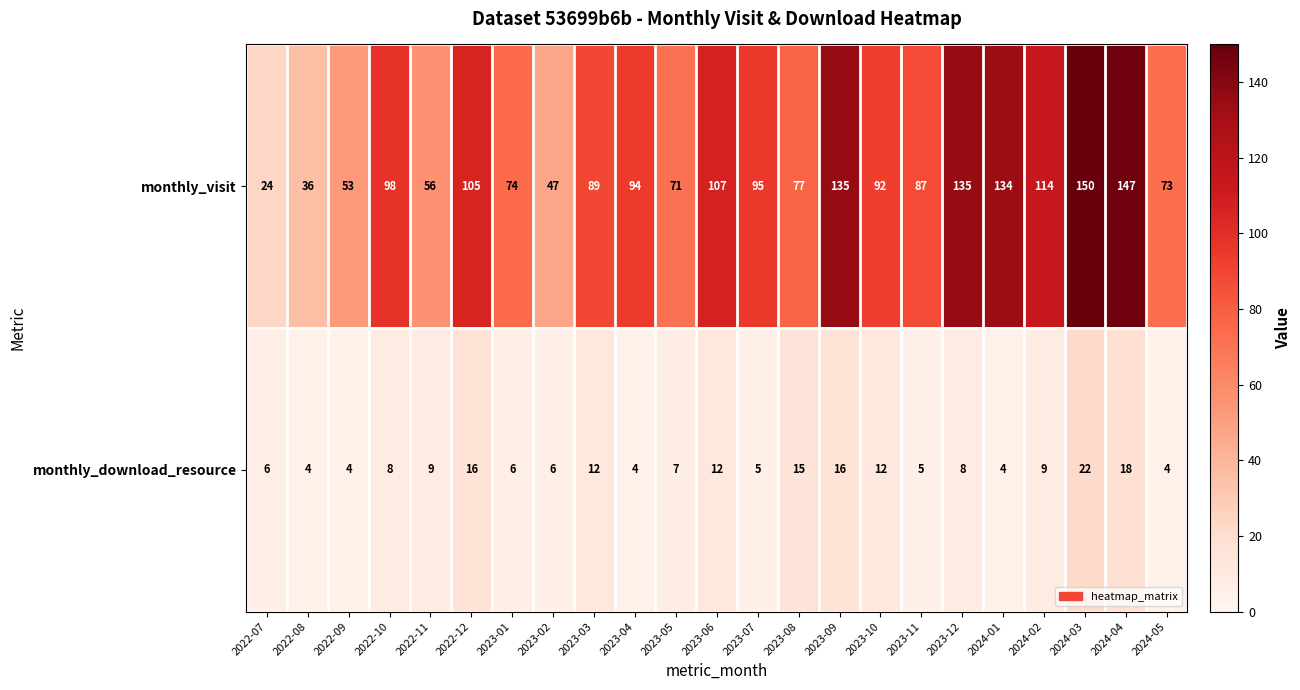

What is the average value of the monthly_download_resource series?

9